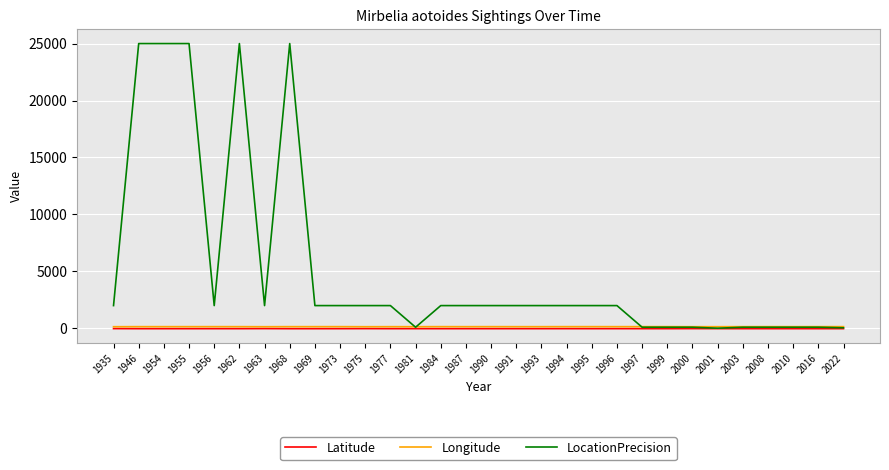

What are all the series names shown in the legend?

Latitude, Longitude, LocationPrecision